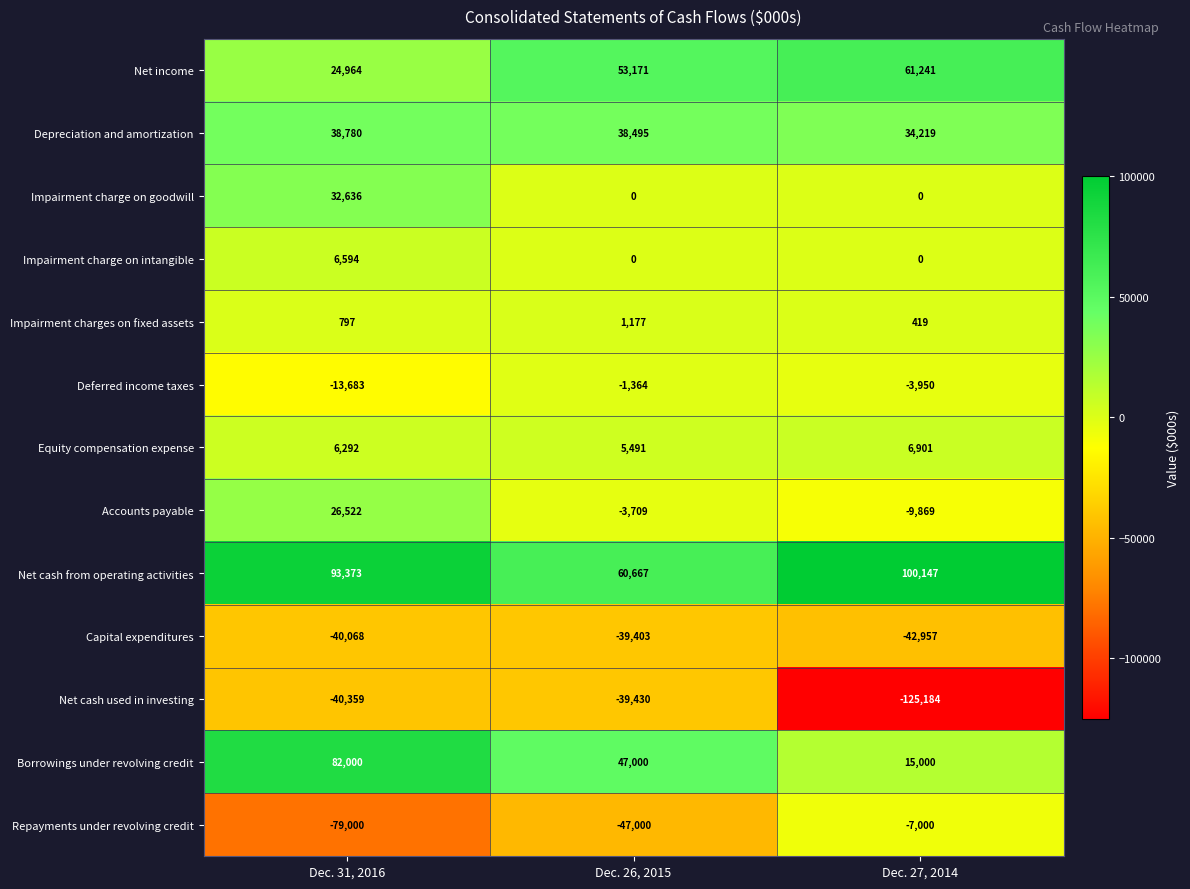

What is the highest value of the Net cash from operating activities series?

100147